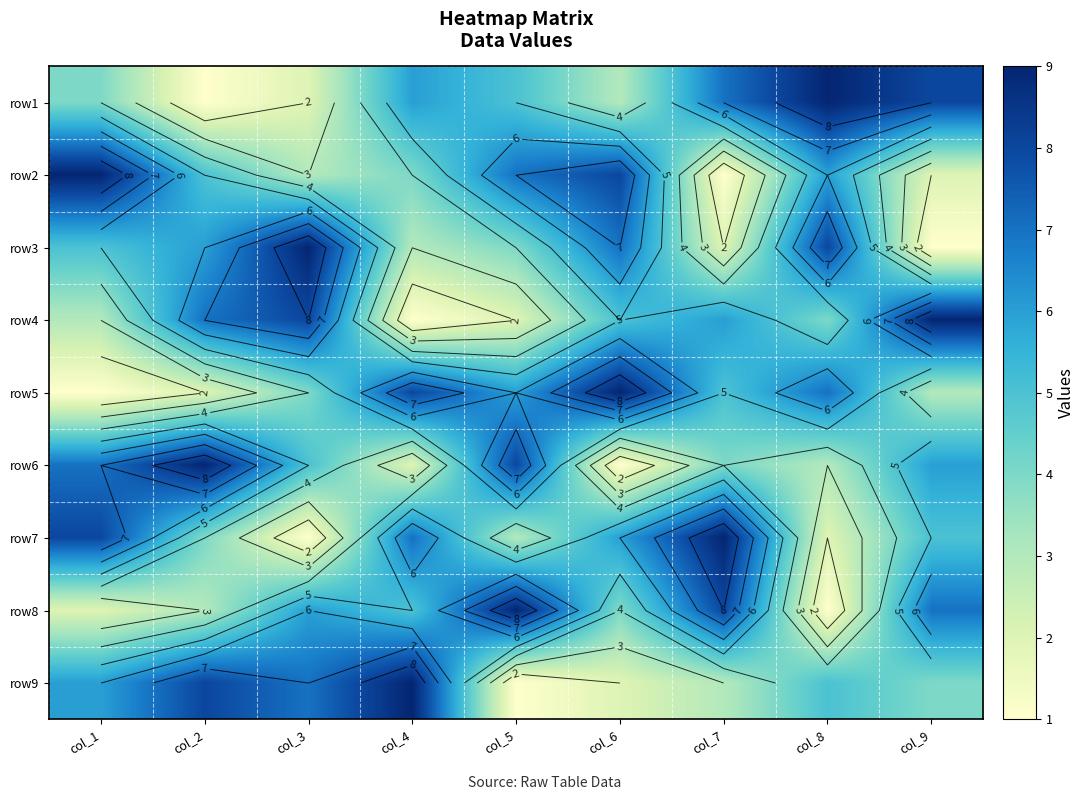

Count the row2 values in the range 3 to 7.

5